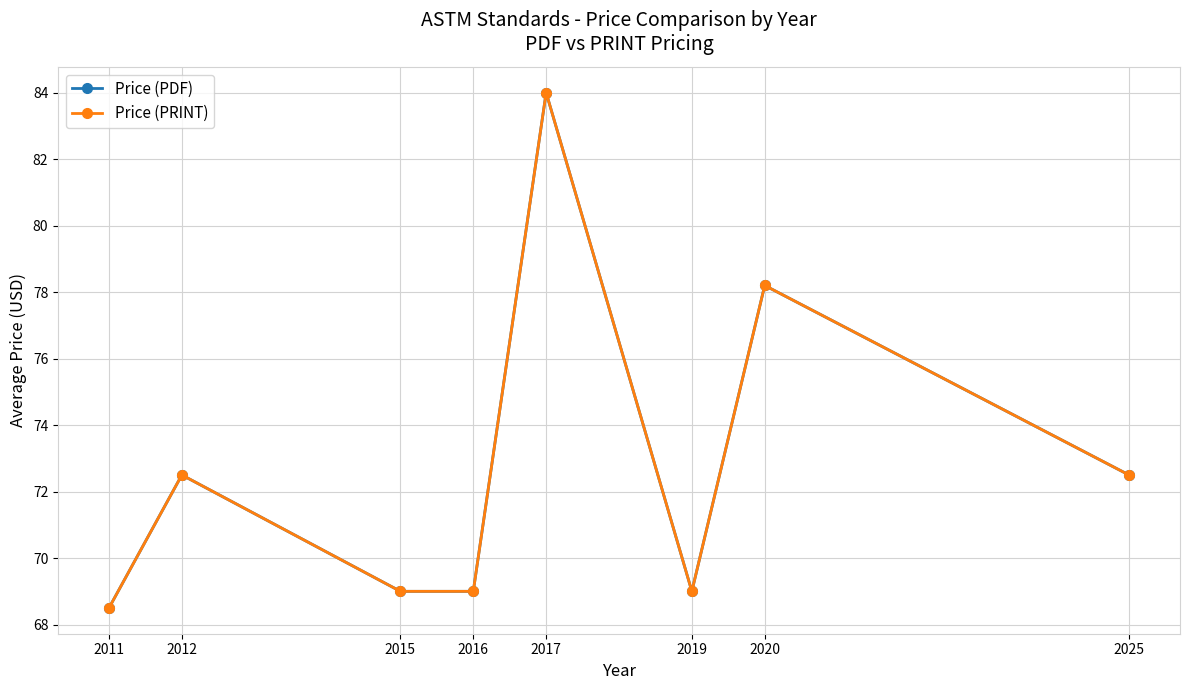

Does the chart have visible grid lines?

Yes